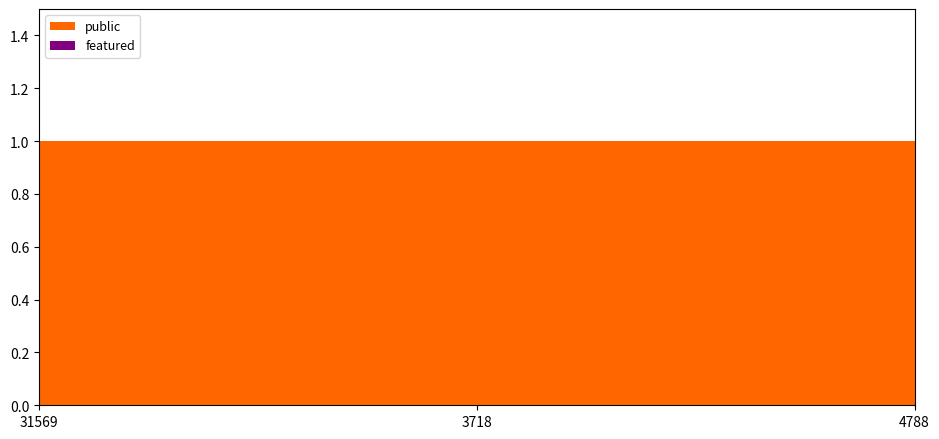

Reading left to right, transcribe all the data shown in this chart.

public: 31569=1	3718=1	4788=1
featured: 31569=0	3718=0	4788=0